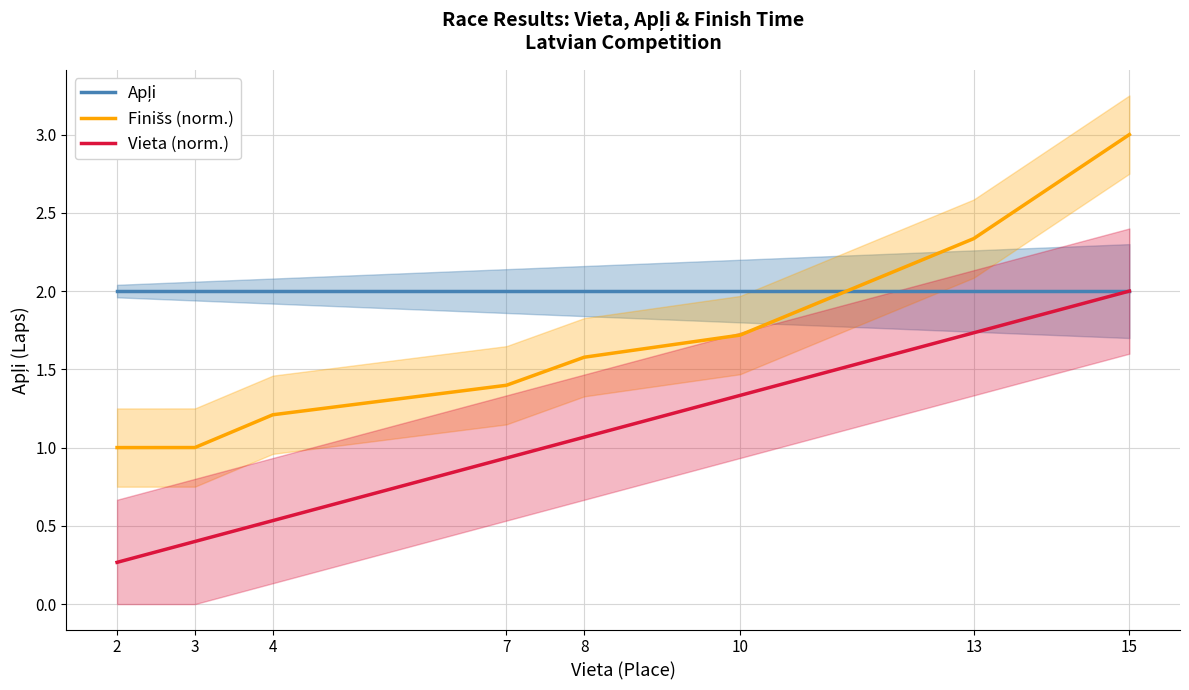

What is the approximate value of Finišs (norm.) at 13?

2.3